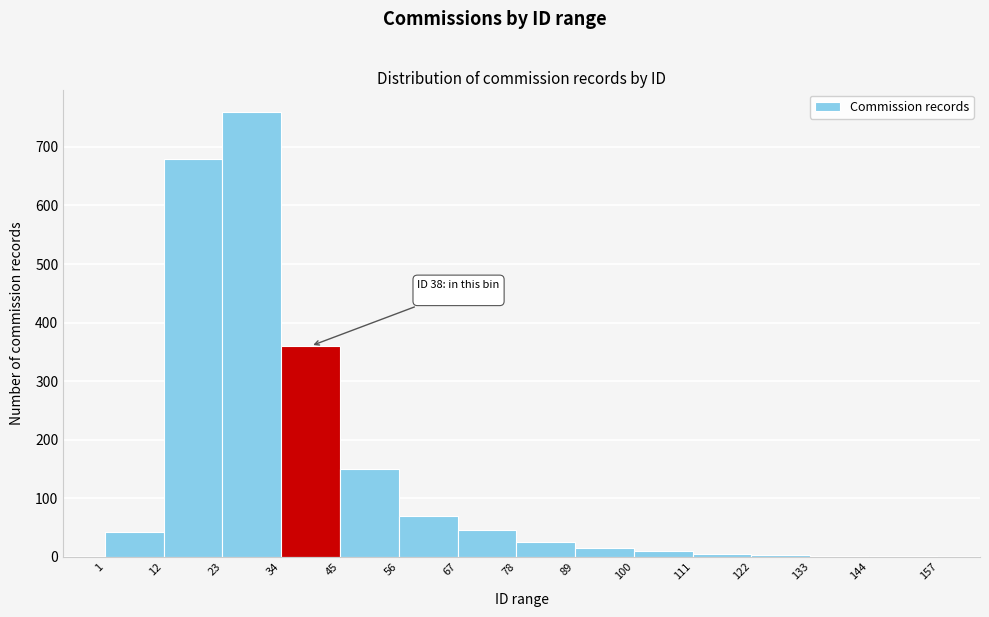

Over which range of the x-axis is the bar tallest?

23 to 34